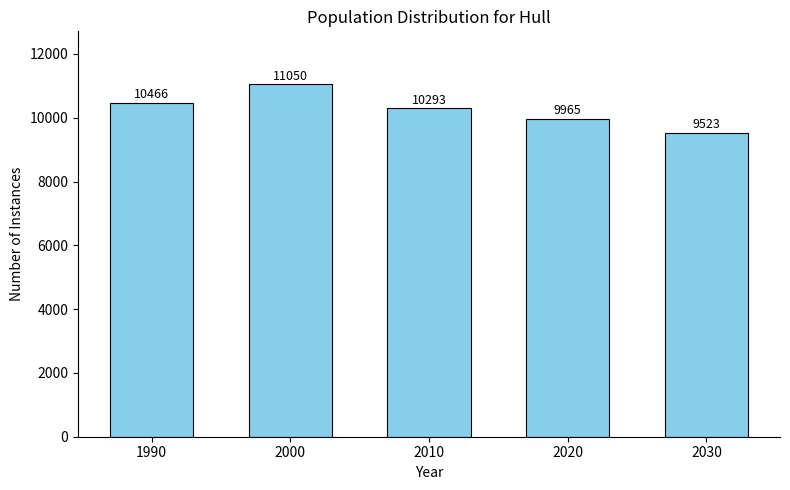

Reading right to left, transcribe all the data shown in this chart.

2030=9523	2020=9965	2010=10293	2000=11050	1990=10466